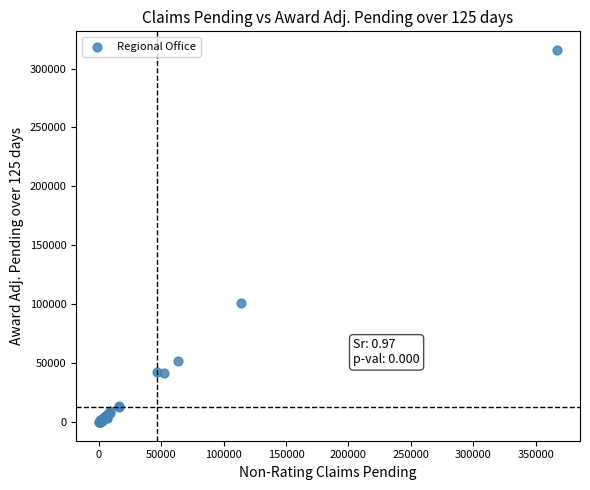

What Y value in the scatter plot is closest to 157893?

101298